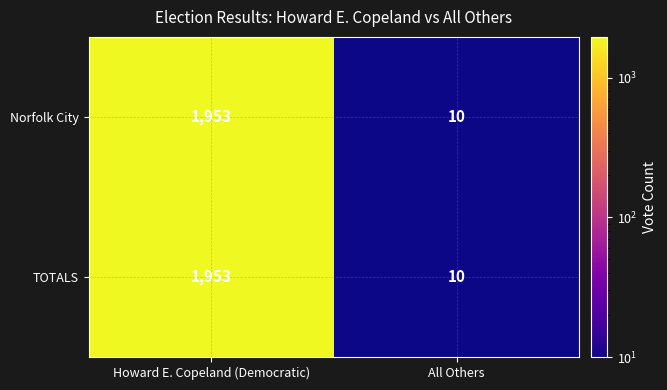

Rank the categories by TOTALS value from highest to lowest.

Howard E. Copeland (Democratic), All Others